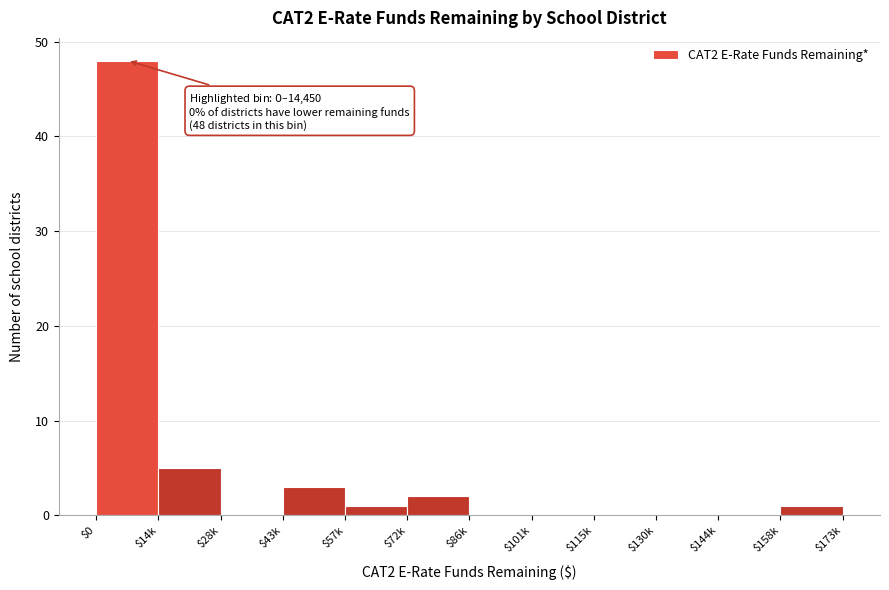

What is the sum of all values?

60